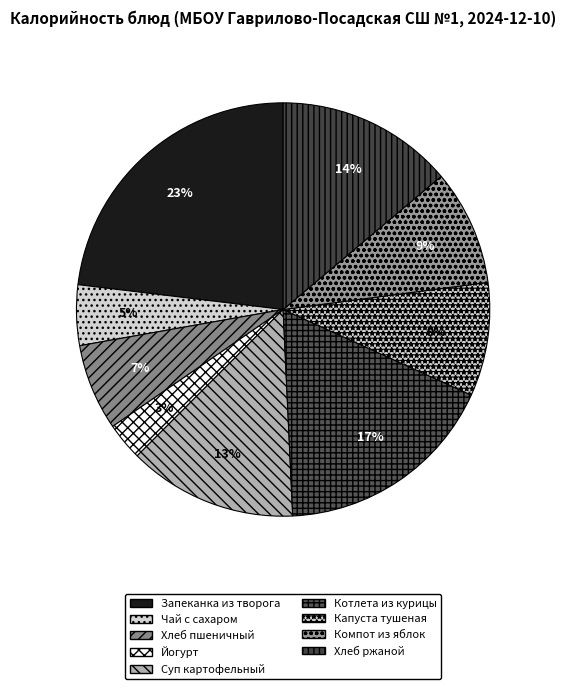

Does any single category account for the majority?

No